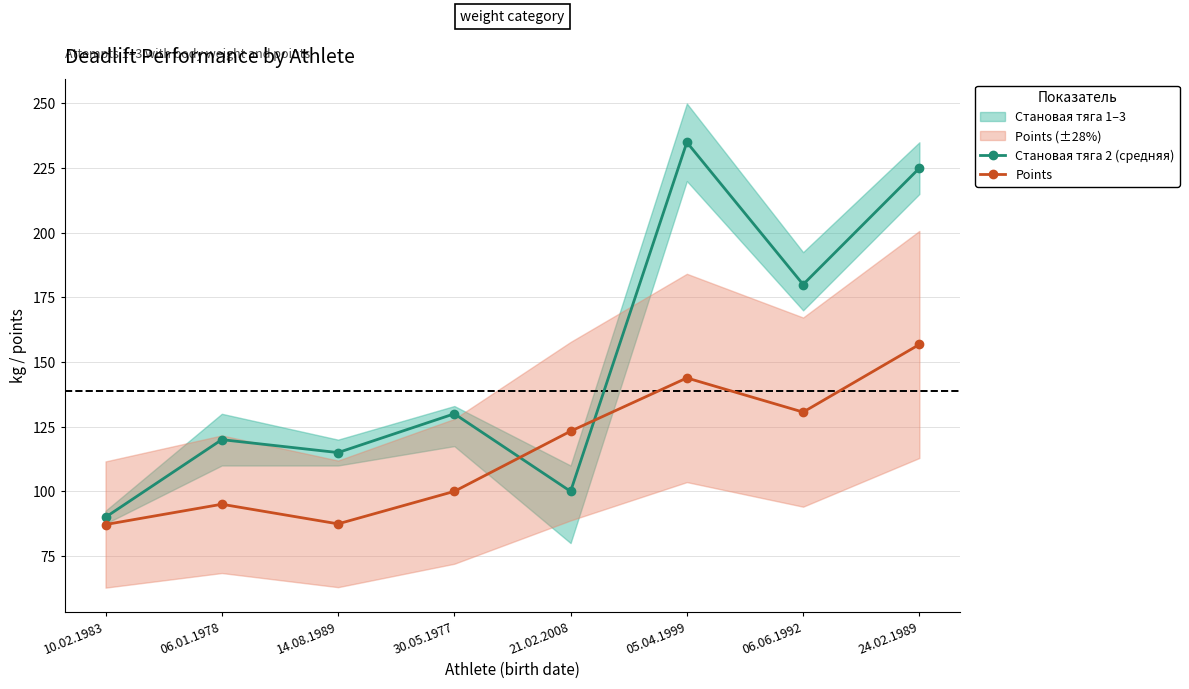

Between 05.04.1999 and 30.05.1977, which is larger?

05.04.1999